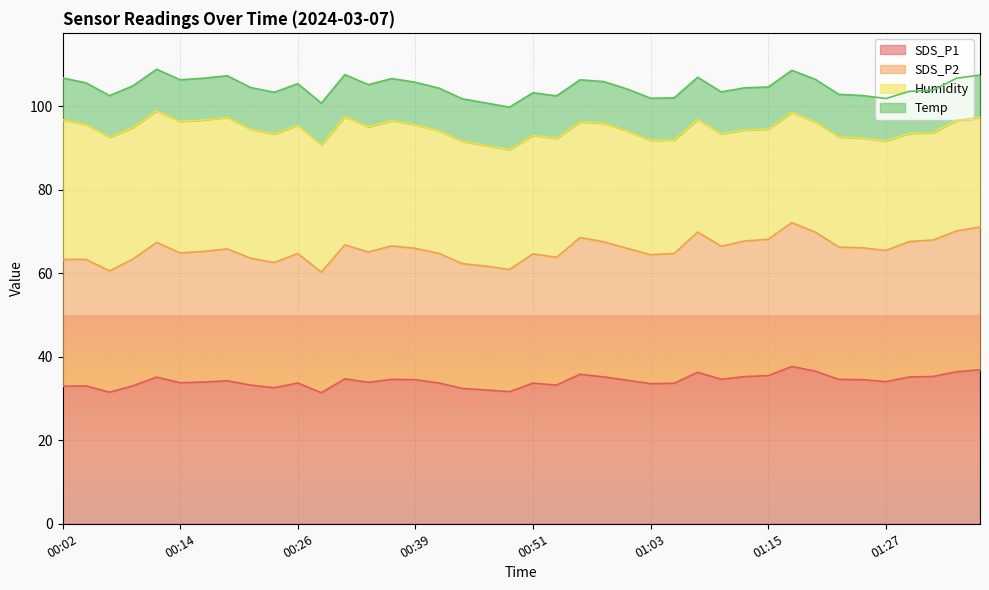

What is the lowest value of the SDS_P1 series?

31.4